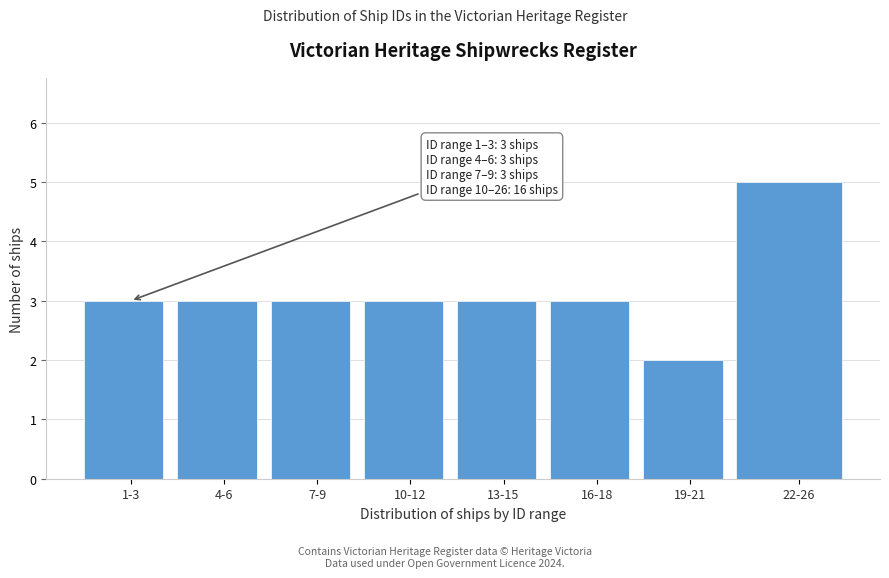

Reading left to right, what are all the values shown in this chart?

1-3=3	4-6=3	7-9=3	10-12=3	13-15=3	16-18=3	19-21=2	22-26=5